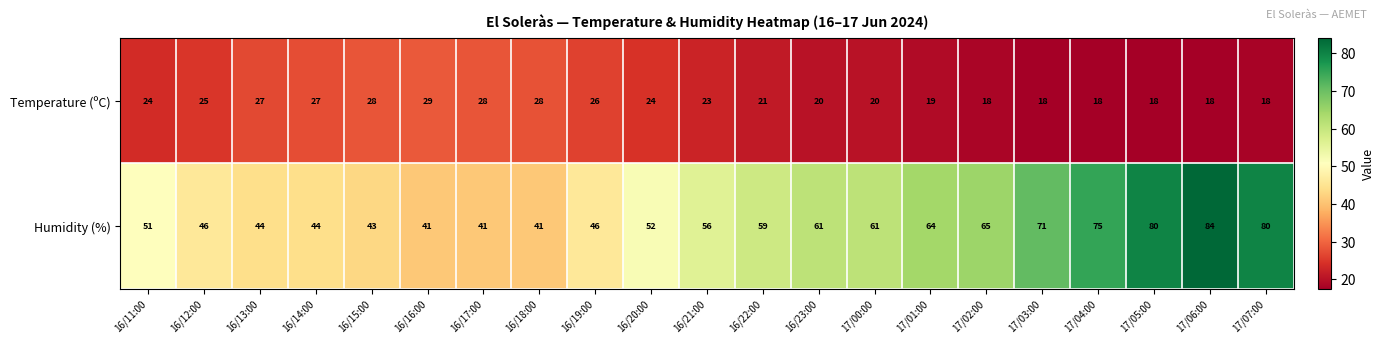

List the series in order of their peak value, lowest first.

Temperature (ºC), Humidity (%)